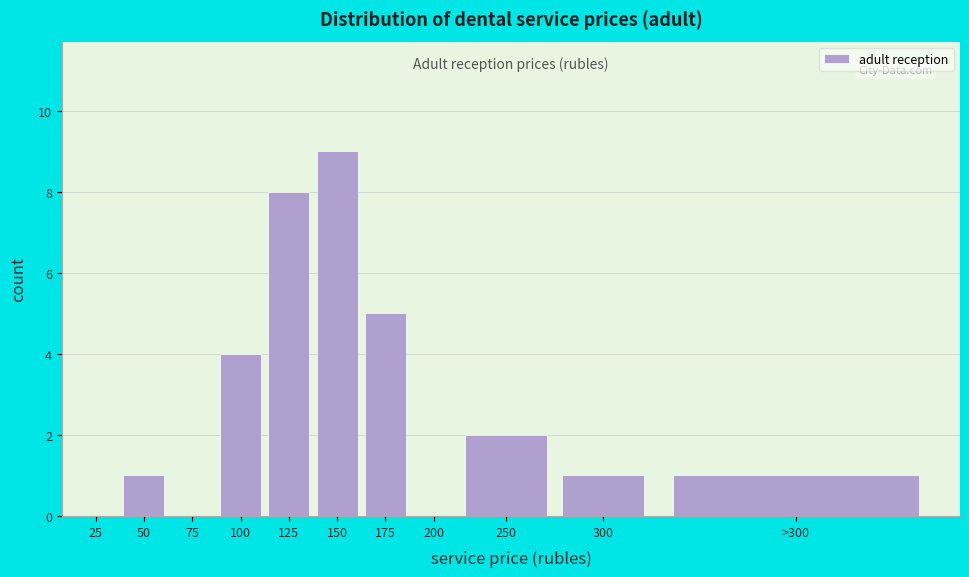

Reading left to right, what are all the values shown in this chart?

25=0	50=1	75=0	100=4	125=8	150=9	175=5	200=0	250=2	300=1	>300=1